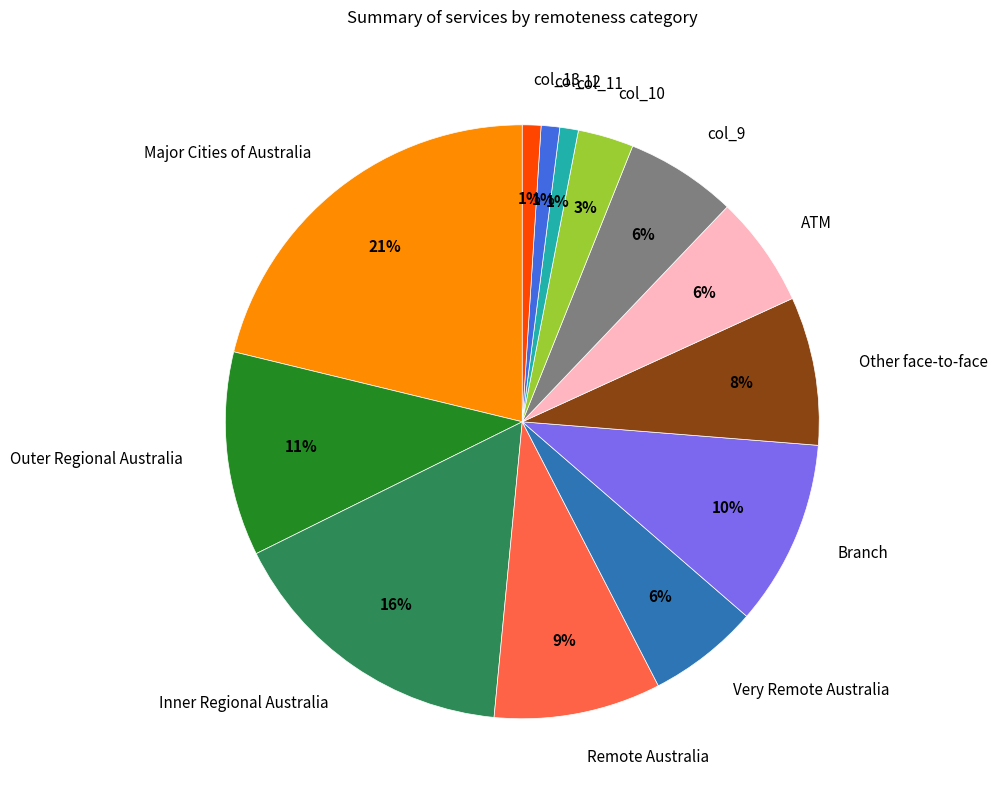

Is the sum of Branch and Very Remote Australia greater than half?

No